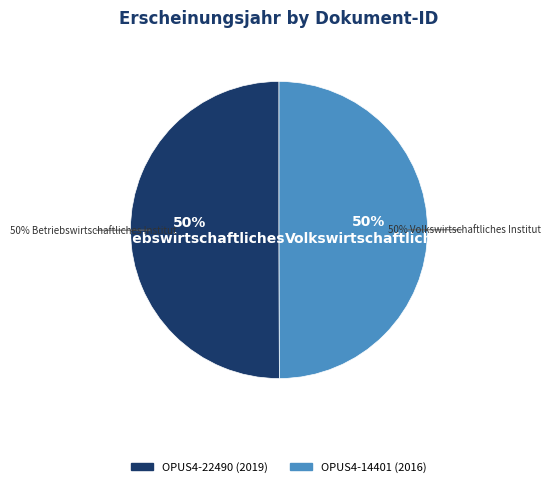

Is the sum of OPUS4-14401 and OPUS4-22490 greater than half?

Yes